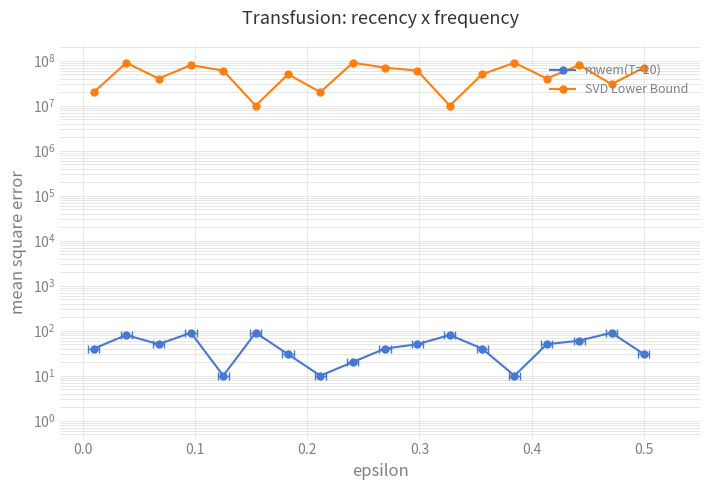

List the series in order of their peak value, highest first.

SVD Lower Bound, mwem(T=10)